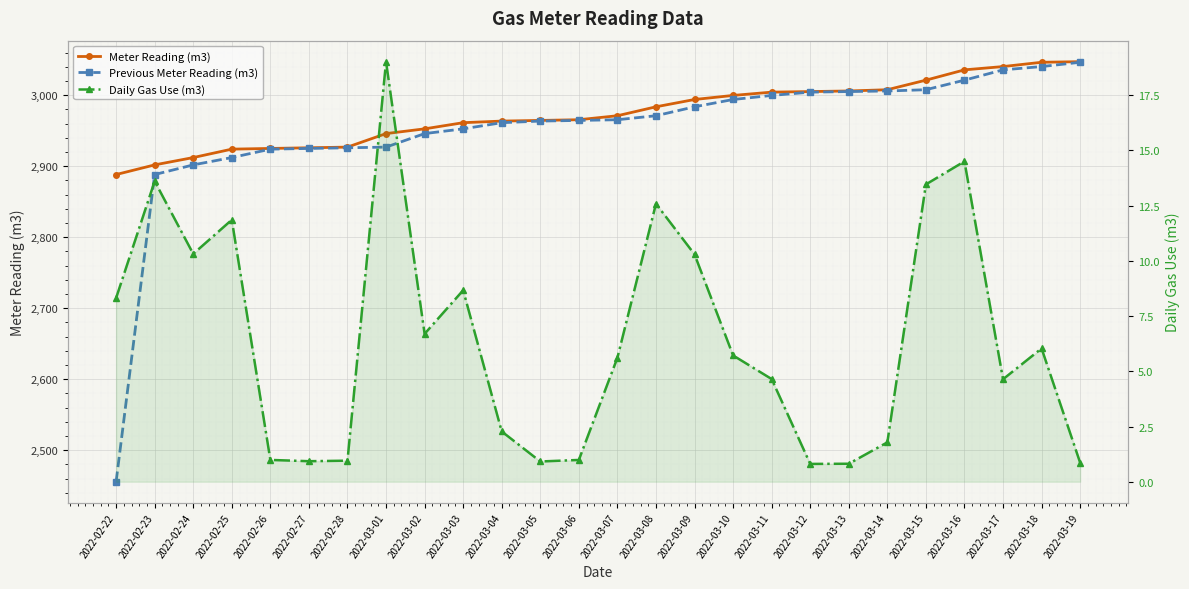

Reading right to left, extract all data points from this chart.

Meter Reading (m3): 3047.1	3046.2	3040.2	3035.6	3021.1	3007.6	3005.8	3005.0	3004.2	2999.6	2993.8	2983.5	2971.0	2965.3	2964.4	2963.4	2961.2	2952.5	2945.8	2926.8	2925.8	2924.9	2923.9	2912.0	2901.7	2888.1
Previous Meter Reading (m3): 3046.2	3040.2	3035.6	3021.1	3007.6	3005.8	3005.0	3004.2	2999.6	2993.8	2983.5	2971.0	2965.3	2964.4	2963.4	2961.2	2952.5	2945.8	2926.8	2925.8	2924.9	2923.9	2912.0	2901.7	2888.1	2455.5
Daily Gas Use (m3): 0.9	6.0	4.6	14.5	13.5	1.8	0.8	0.8	4.6	5.7	10.3	12.6	5.6	1.0	0.9	2.3	8.7	6.7	19.0	1.0	0.9	1.0	11.9	10.3	13.6	8.3